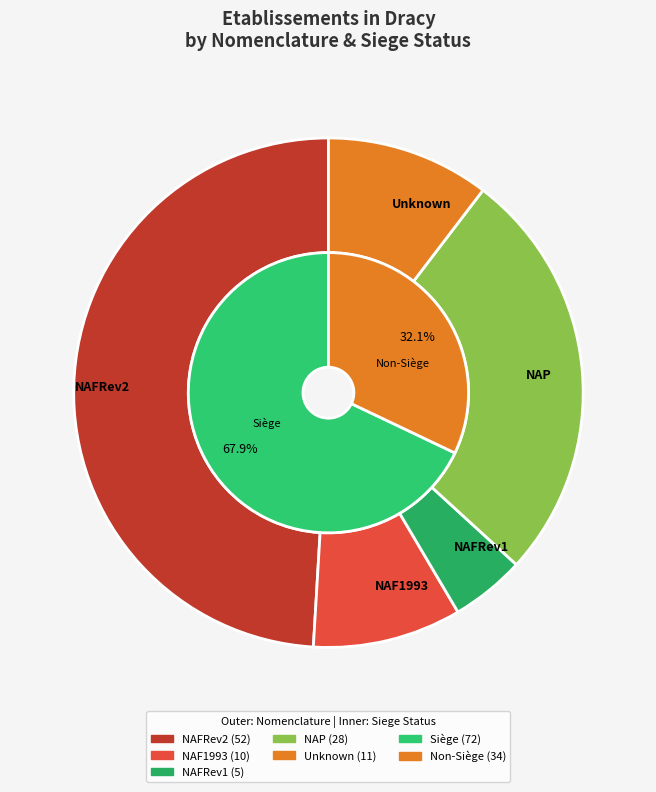

Which slice is the largest?

NAFRev2